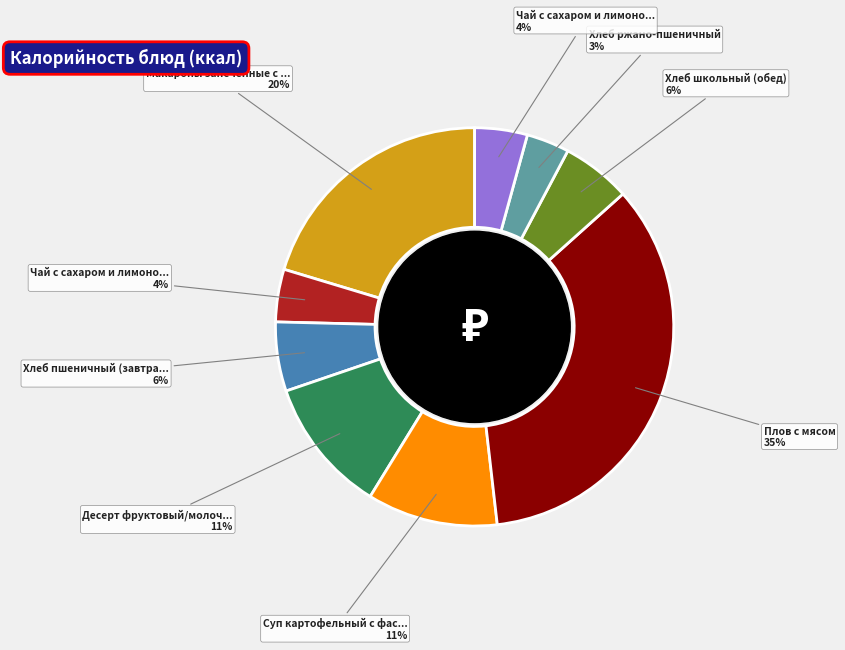

Count the number of slices in the pie.

9